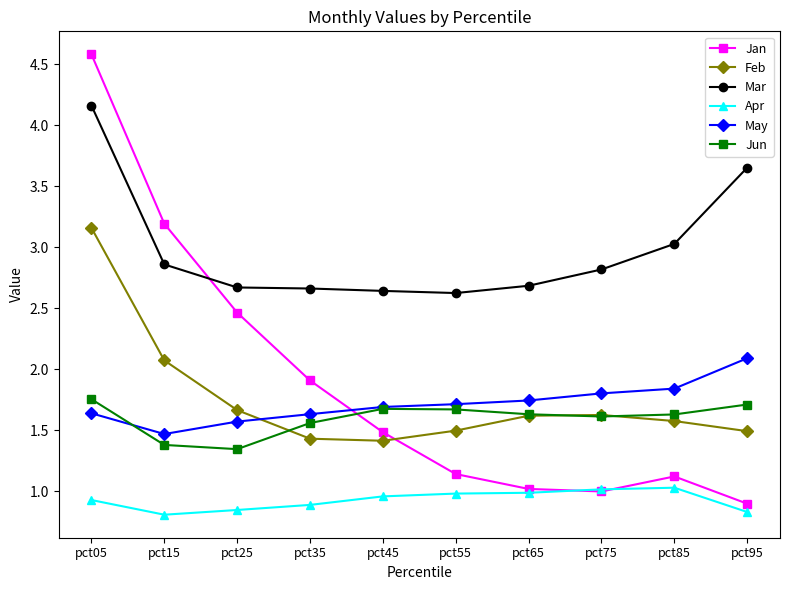

Which series has the widest spread of values?

Jan